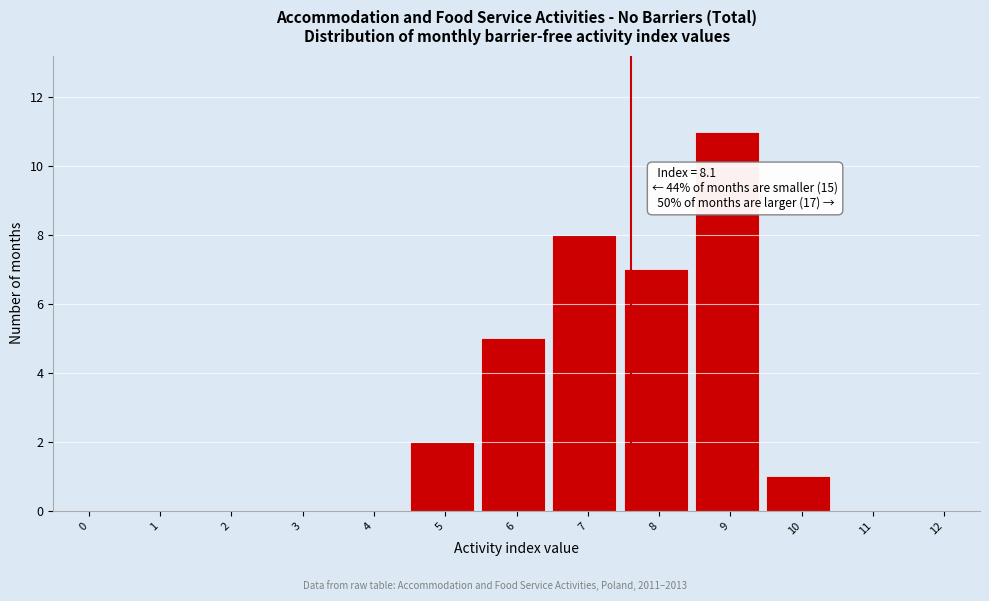

Reading left to right, transcribe all the data shown in this chart.

0=0	1=0	2=0	3=0	4=0	5=2	6=5	7=8	8=7	9=11	10=1	11=0	12=0